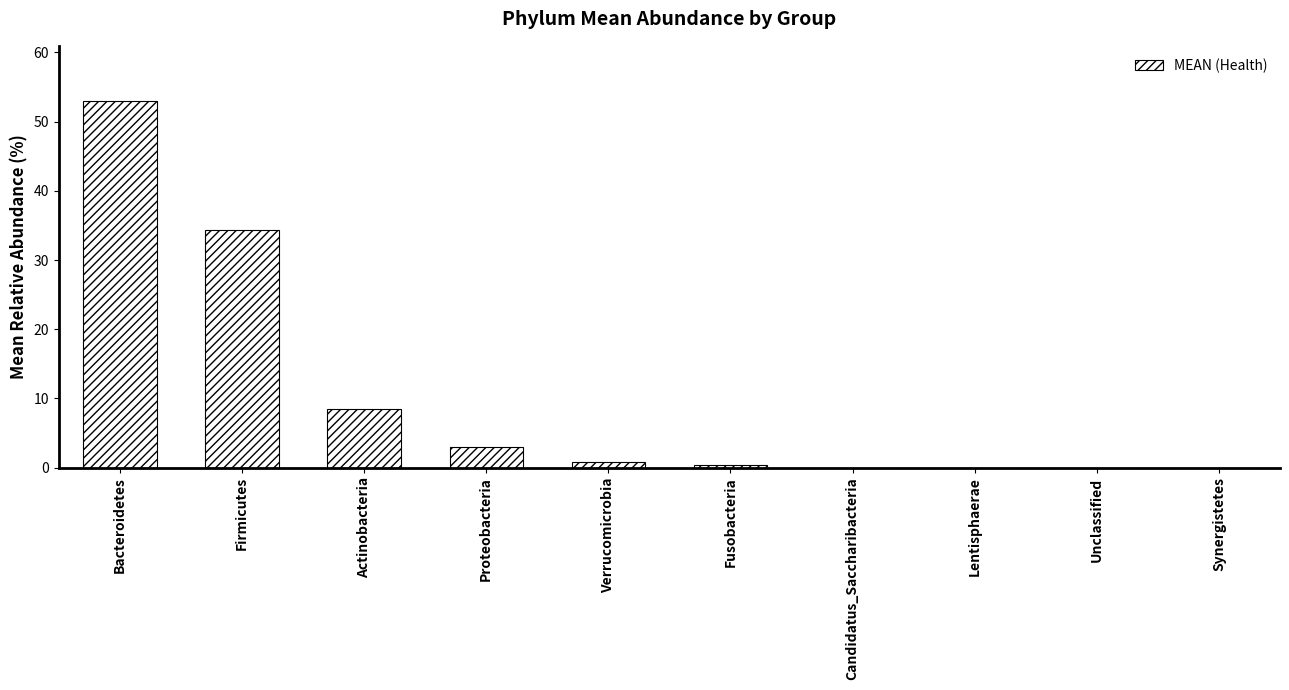

Count the number of categories in the chart.

10